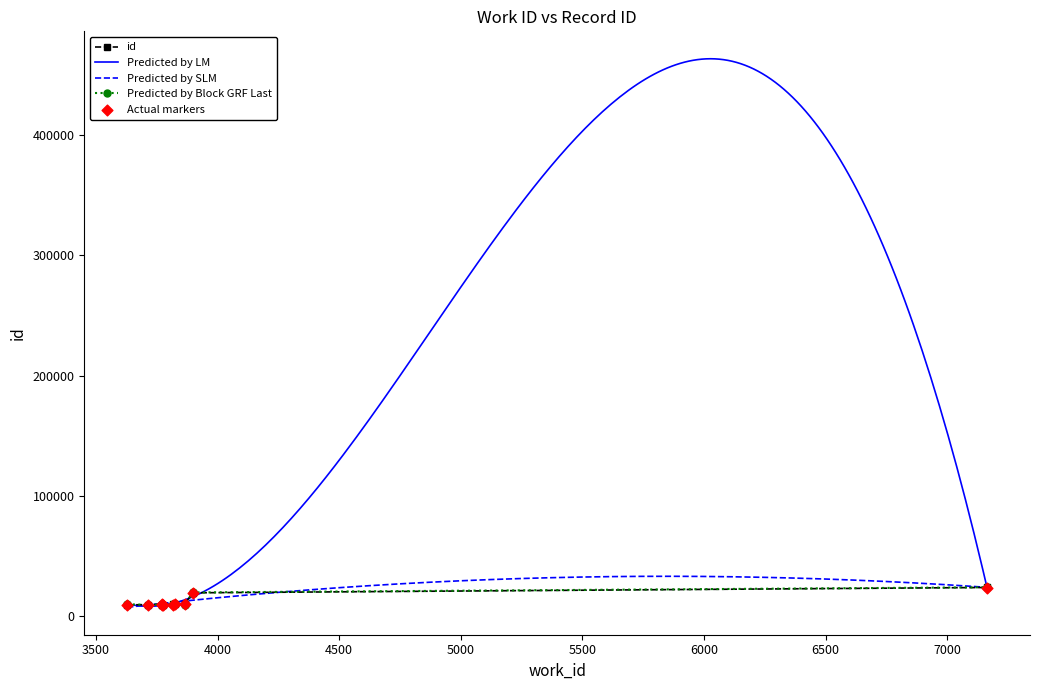

Which has a higher value, 3772 or 3775?

3775